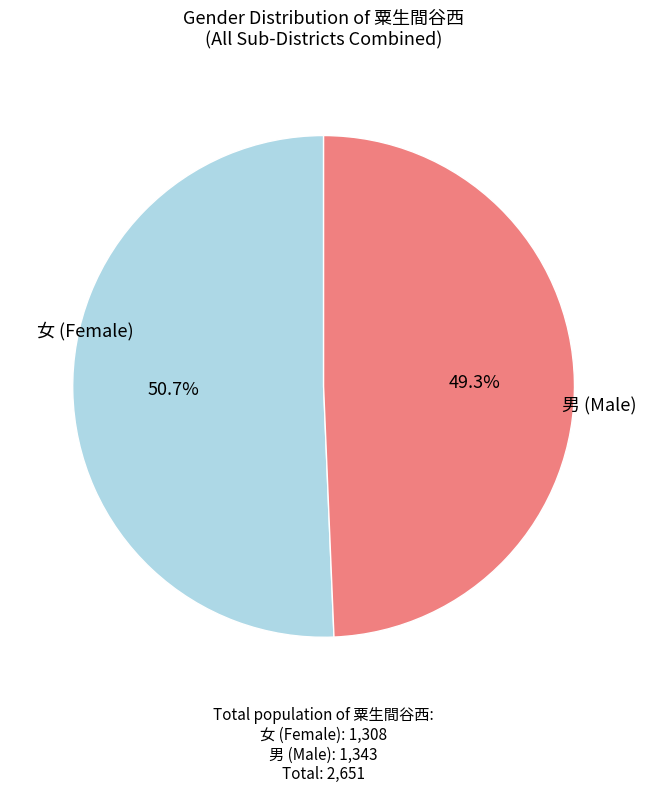

Is there a majority slice in this chart?

Yes